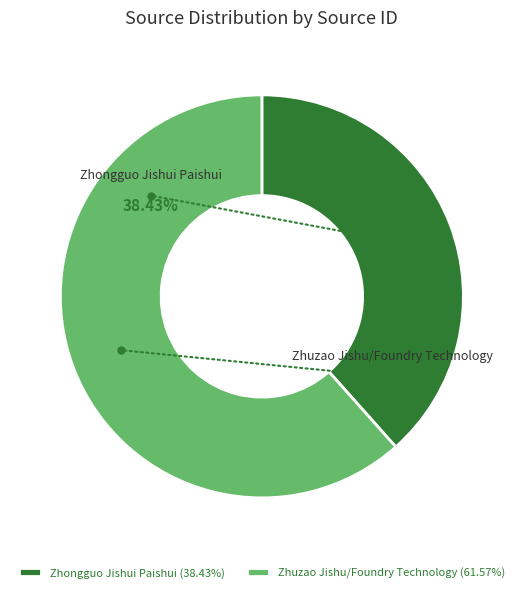

Is there any slice that represents more than half of the pie?

Yes